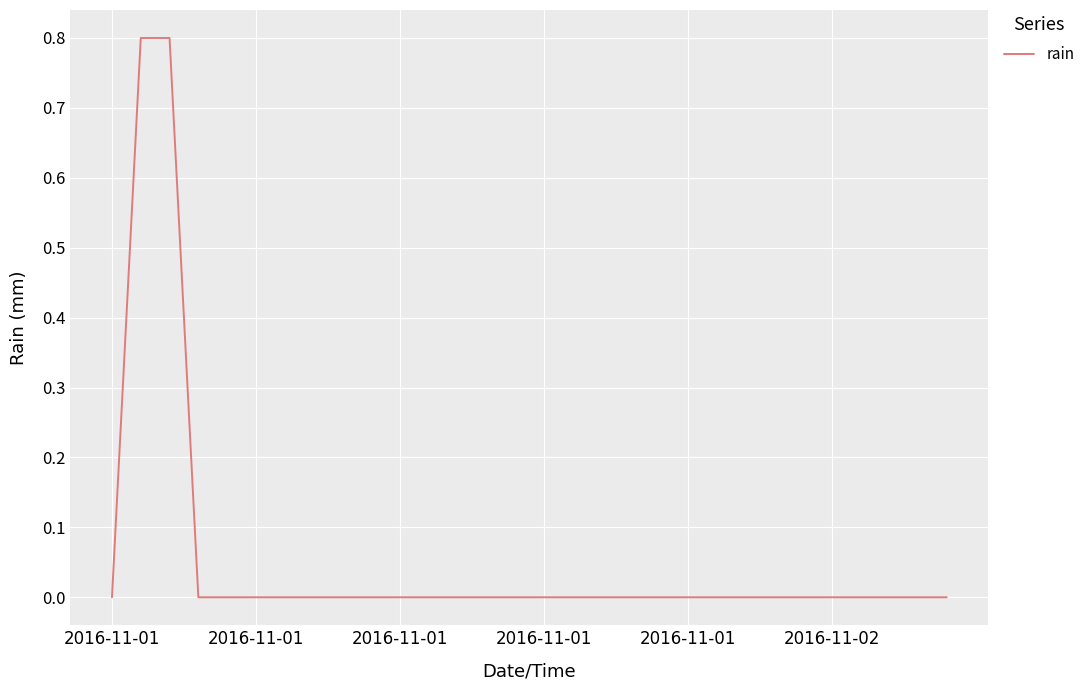

How many categories are shown in the chart?

30